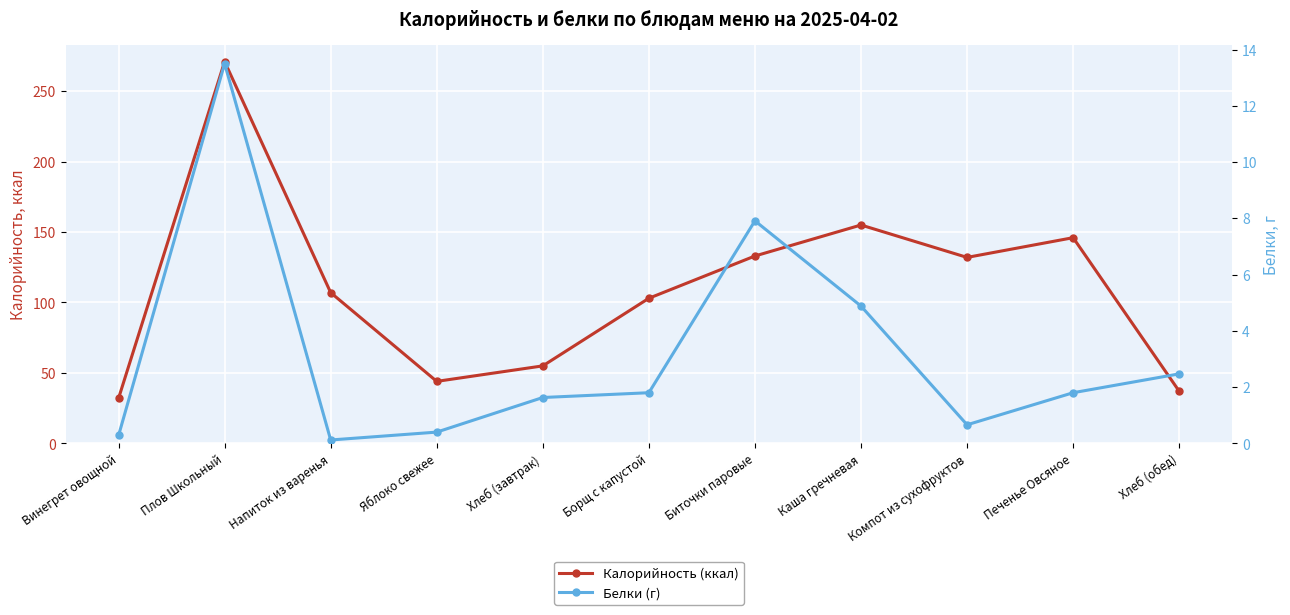

Is it true that Калорийность (ккал) equals 132.0 at Компот из сухофруктов?

True